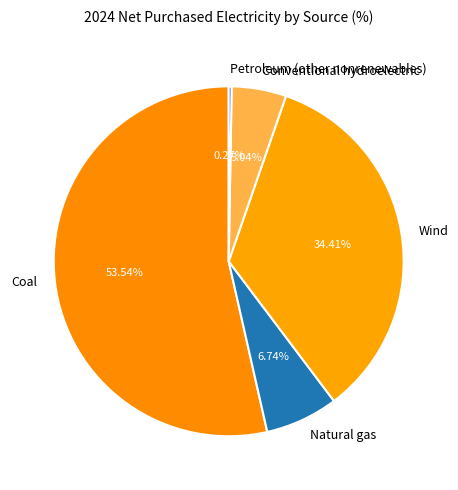

What is the largest slice in the pie chart?

Coal